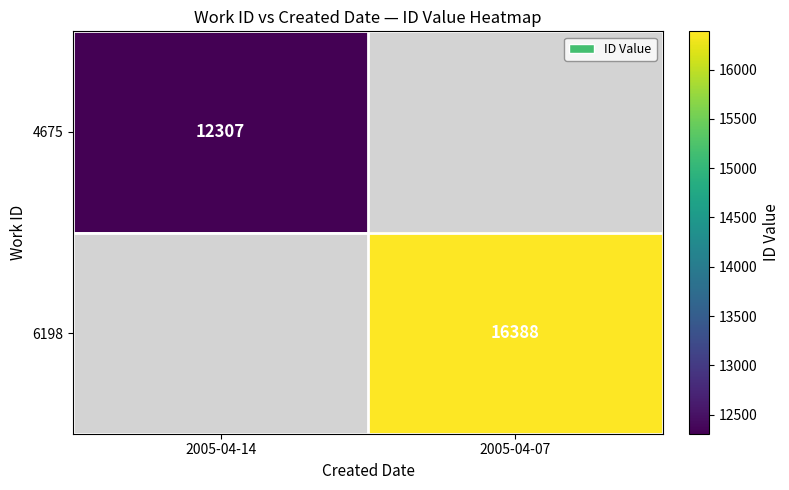

True or false: 6198 has a value of 16388 at 2005-04-07.

True